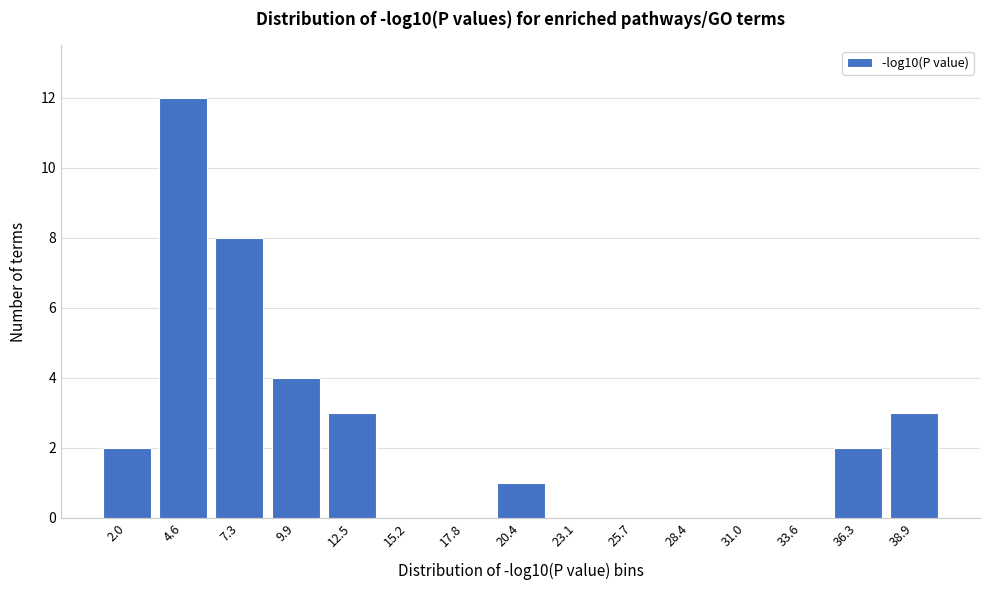

Reading right to left, extract all data points from this chart.

38.9=3	36.3=2	33.6=0	31.0=0	28.4=0	25.7=0	23.1=0	20.4=1	17.8=0	15.2=0	12.5=3	9.9=4	7.3=8	4.6=12	2.0=2